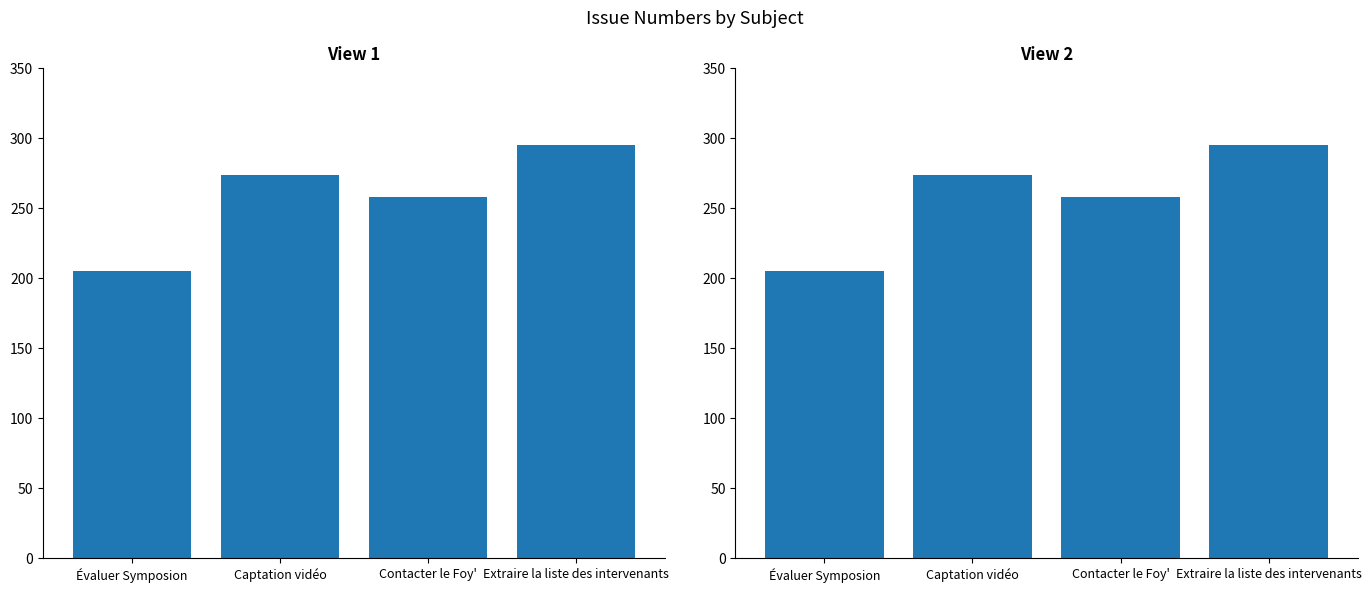

What is the value of the 4th bar from the left?

295